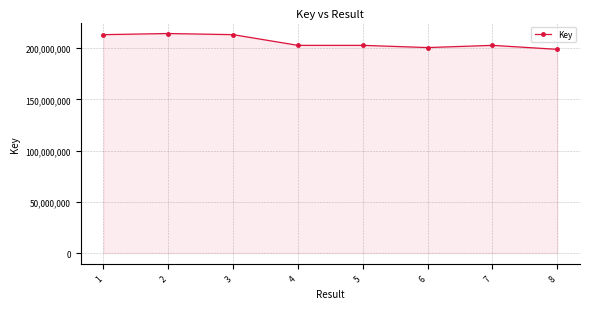

How many values are below 202657815?

4